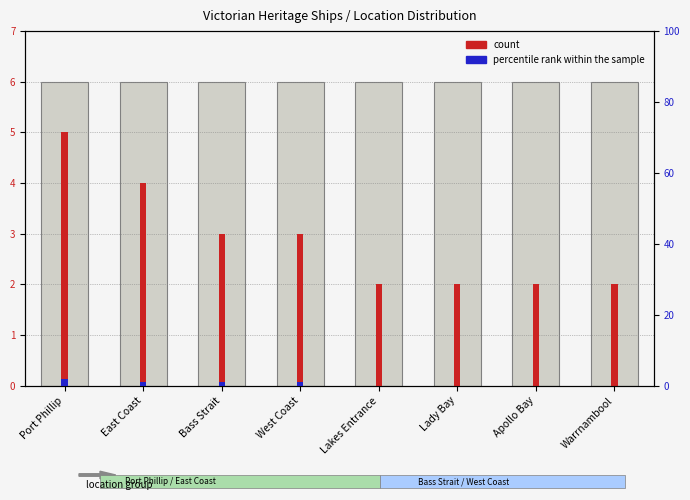

How many bars are there in total?

16